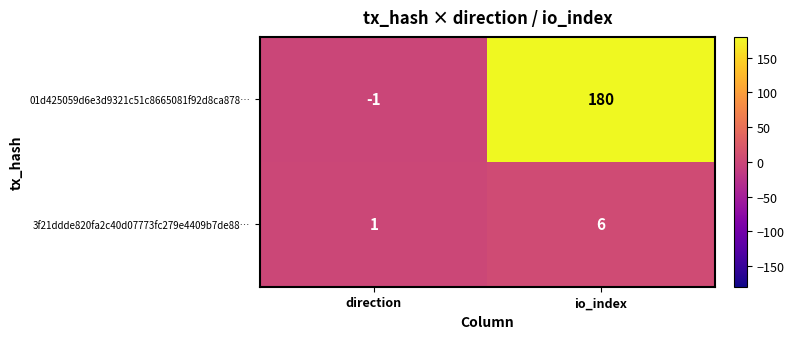

At which category is the sum across all series the highest?

io_index